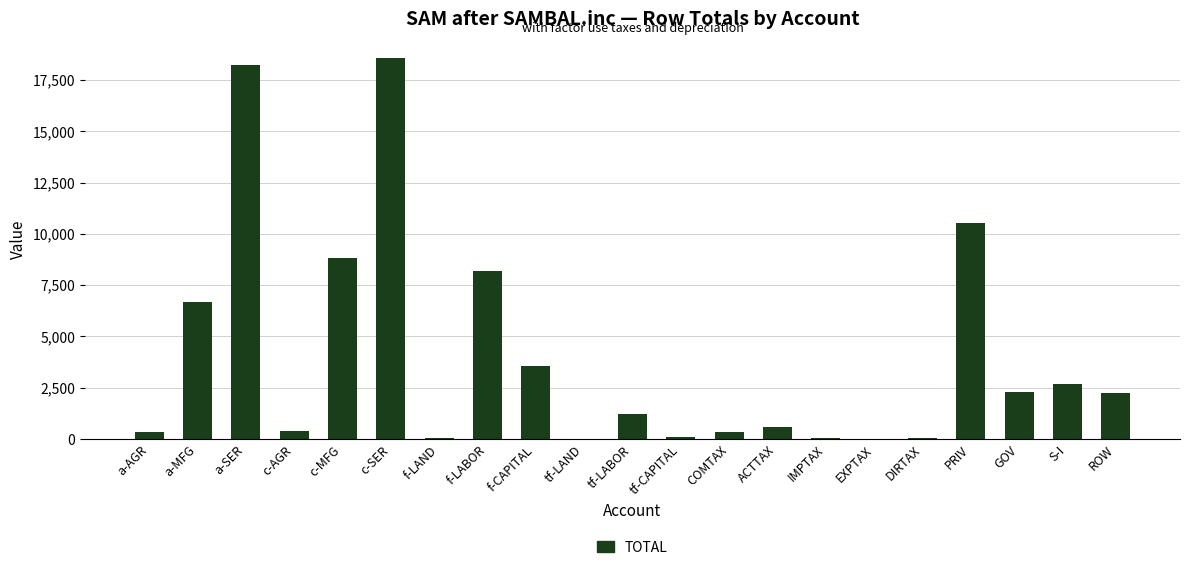

Between IMPTAX and PRIV, which is larger?

PRIV